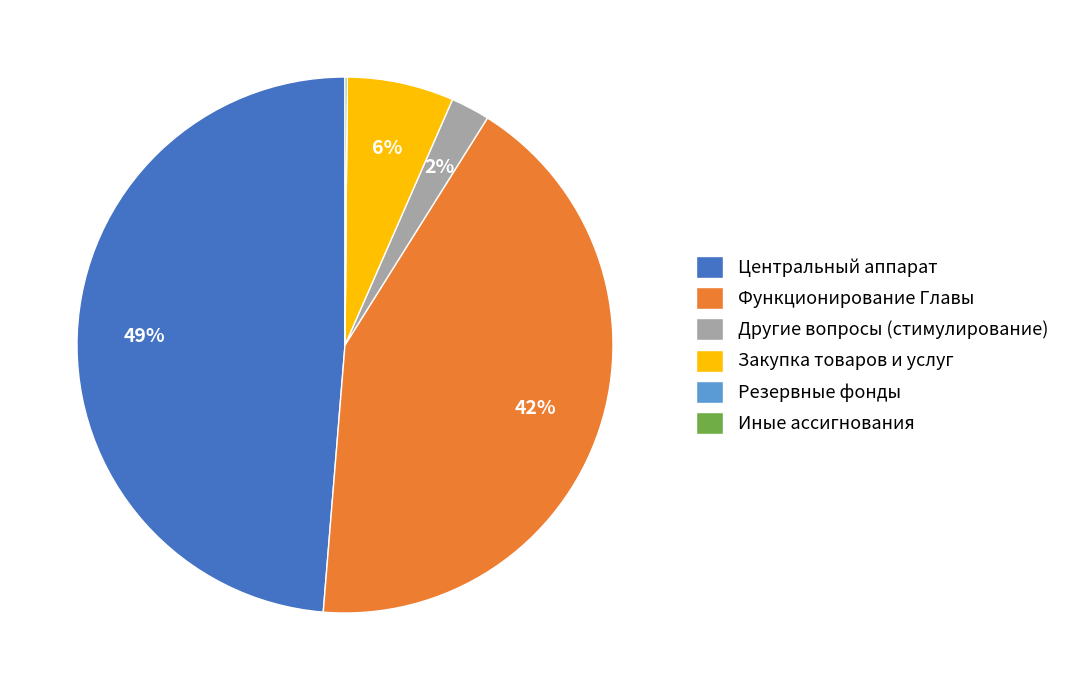

Combined, do Центральный аппарат and Функционирование Главы account for over 50%?

Yes